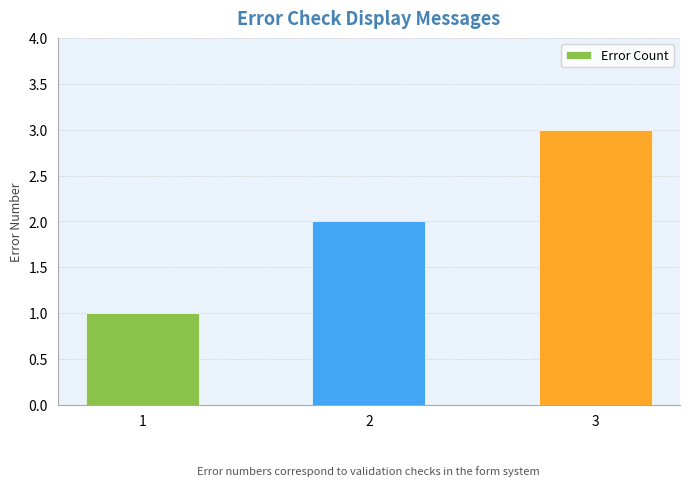

List the labels in order of value, largest first.

3, 2, 1